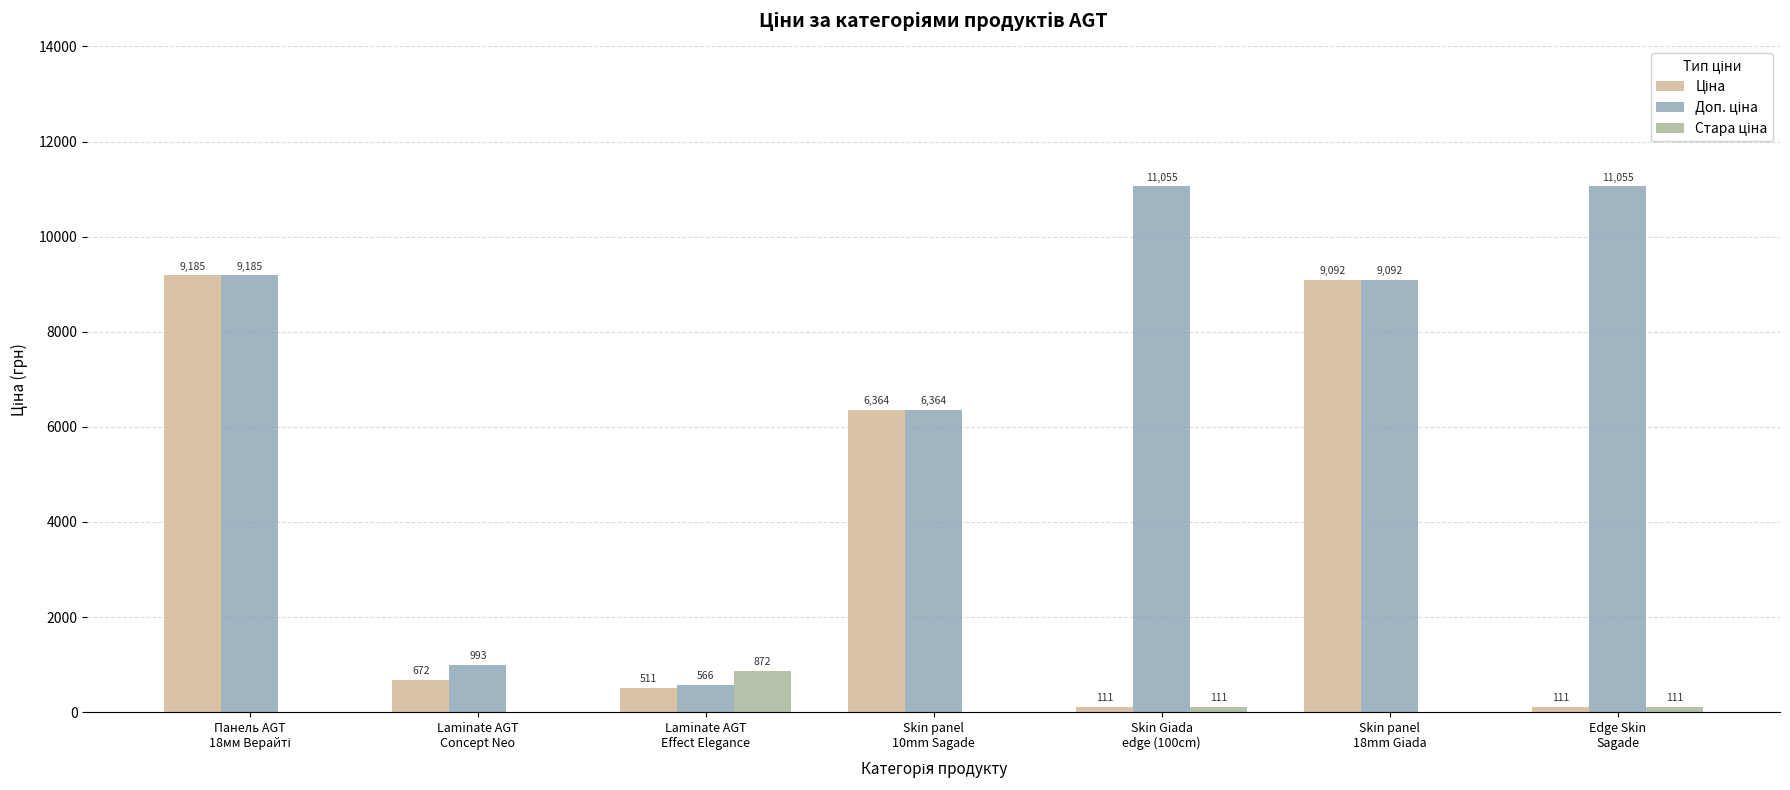

Count the number of categories in the chart.

7